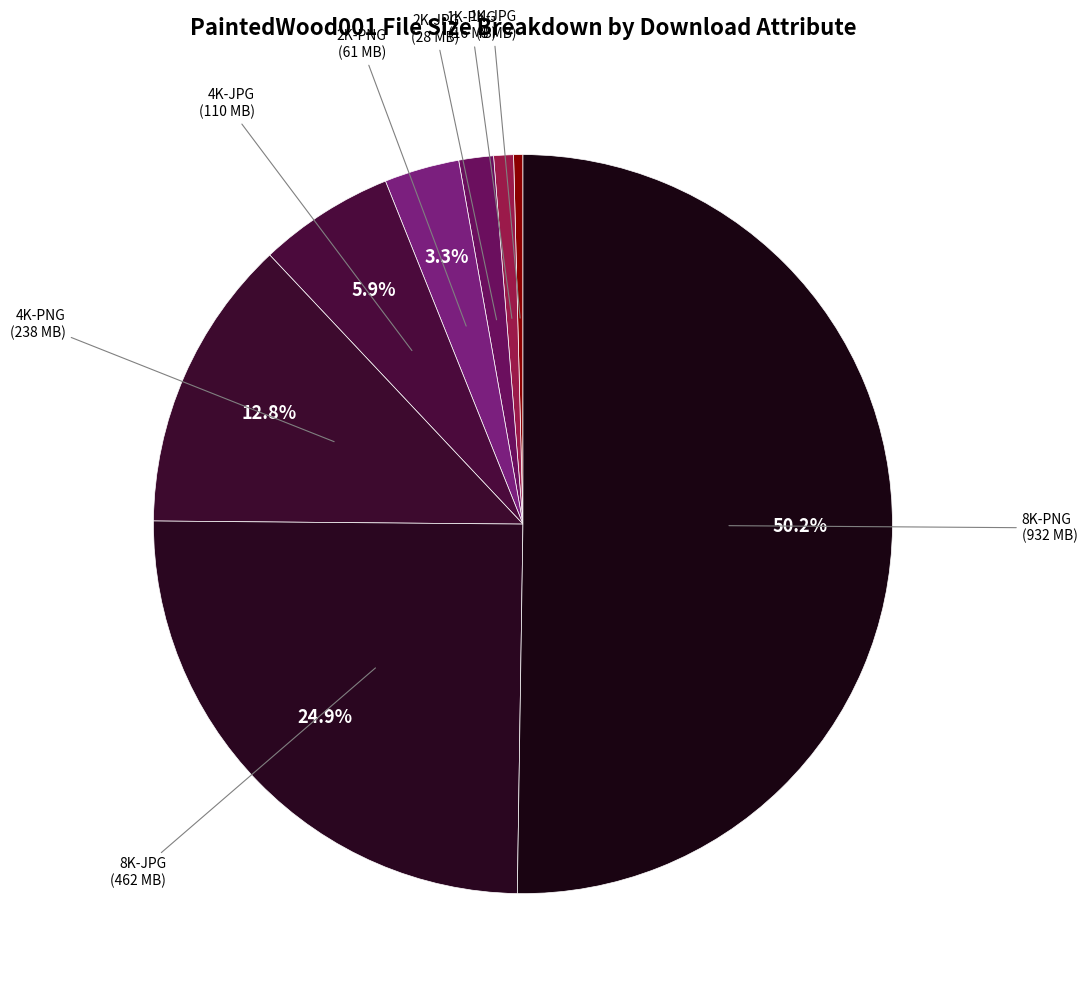

Approximately how many times larger is the value at 4K-PNG compared to 1K-JPG?

31.7